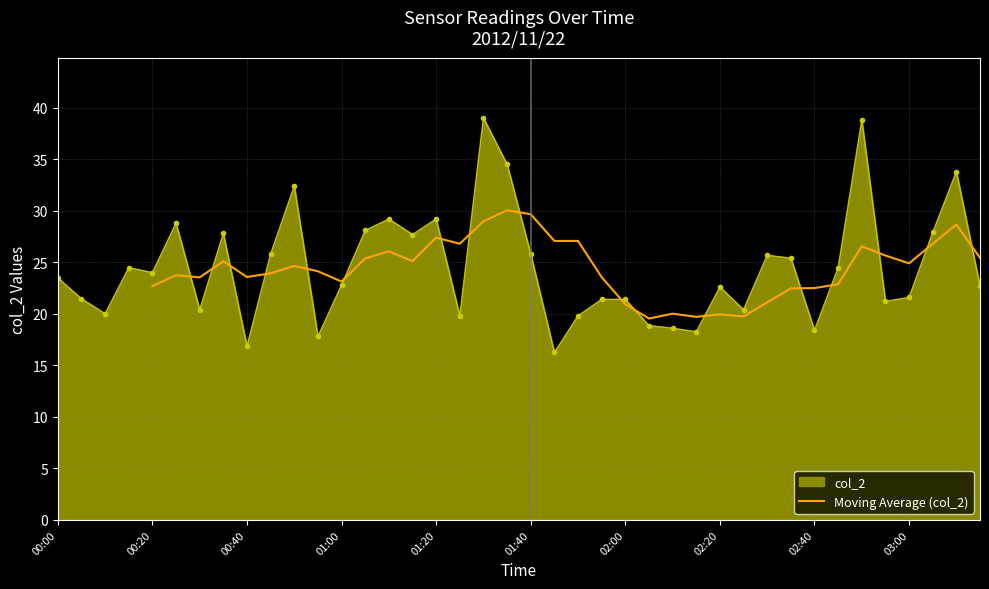

How many interior local peaks (higher than both neighbors) does the data have?

10